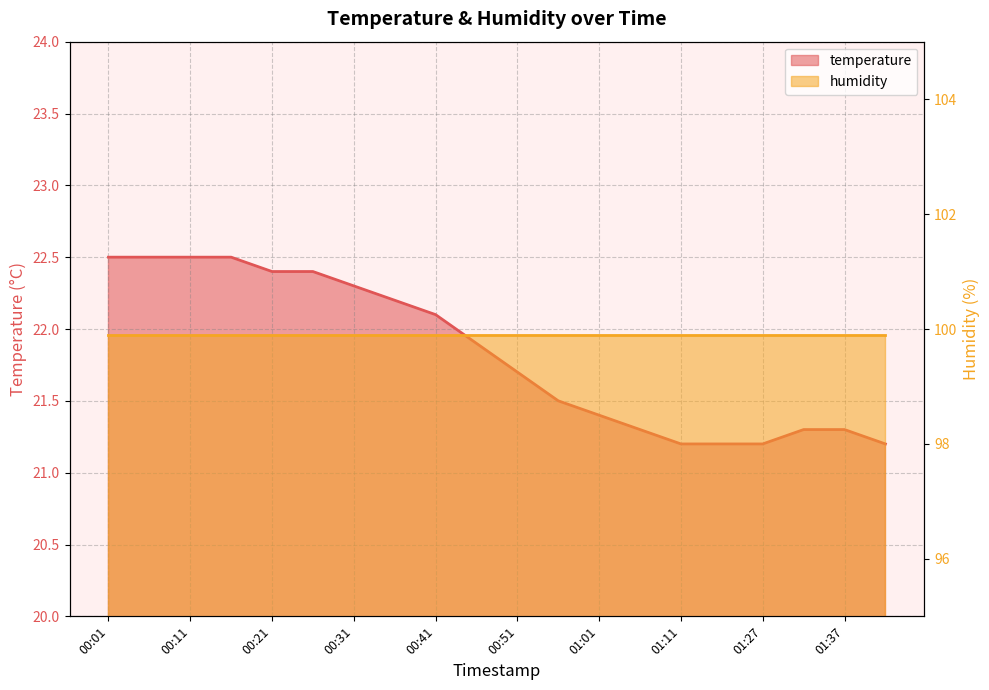

How many categories are shown in the chart?

20